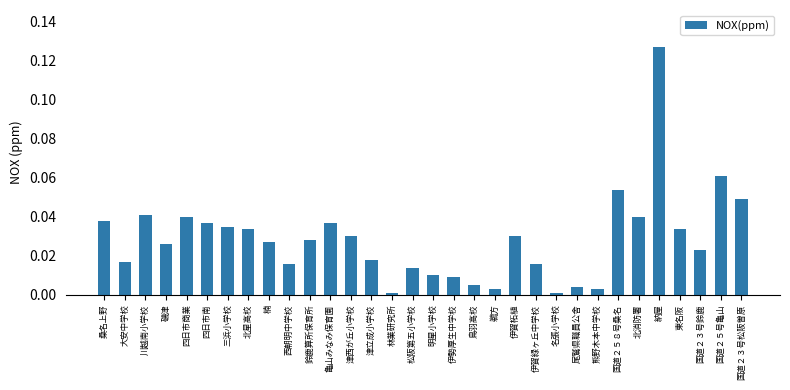

How many series are shown in this chart?

1